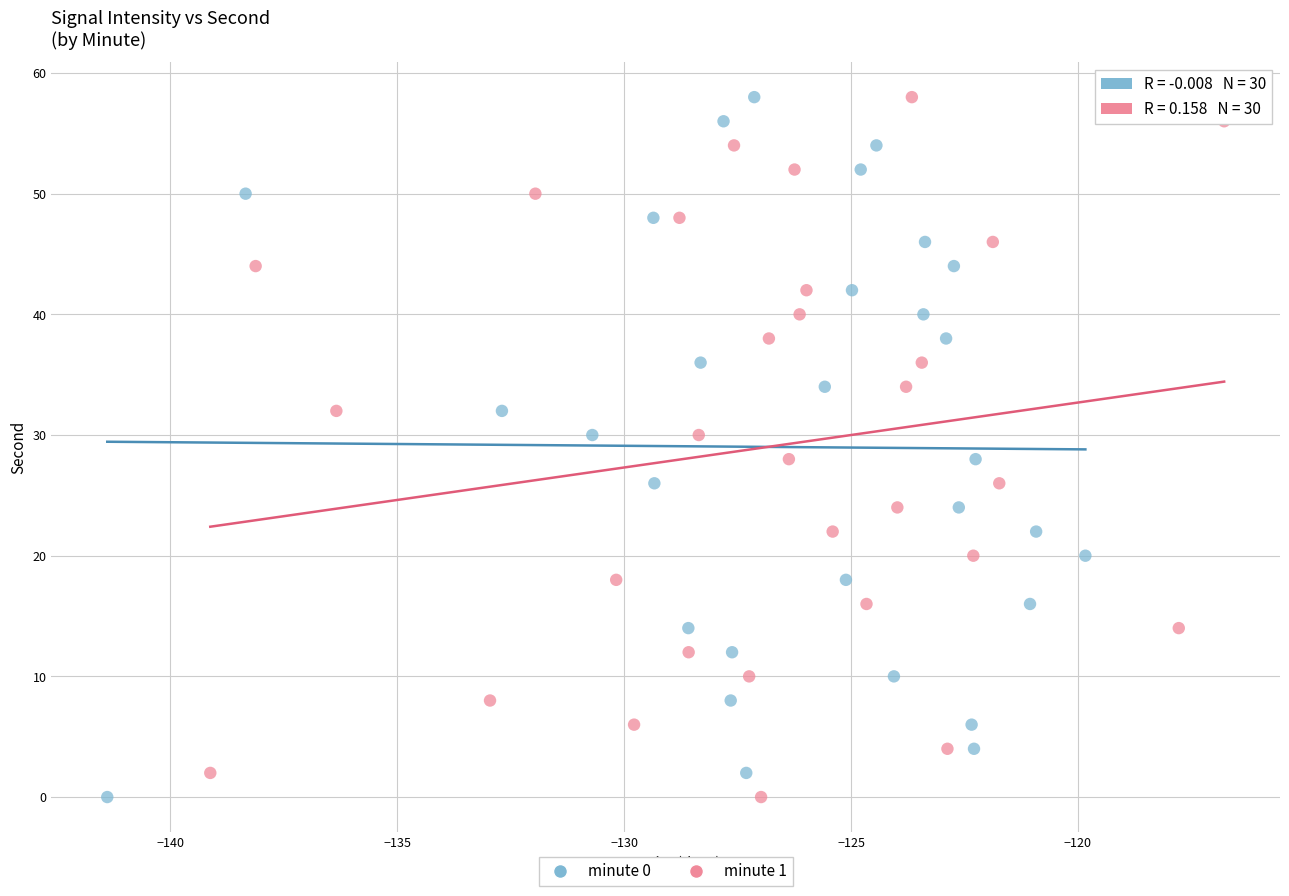

What are all the series names shown in the legend?

minute 0, minute 1